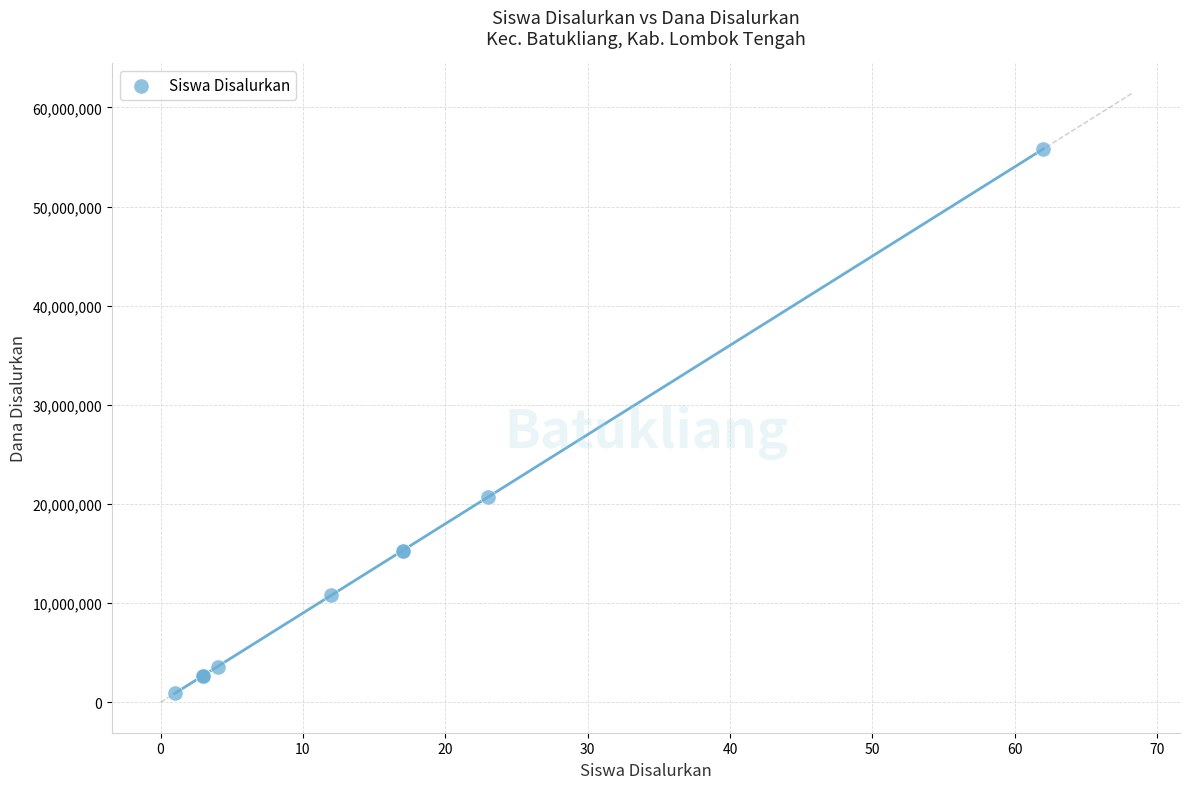

What Y value in the scatter plot is closest to 28350000?

20700000